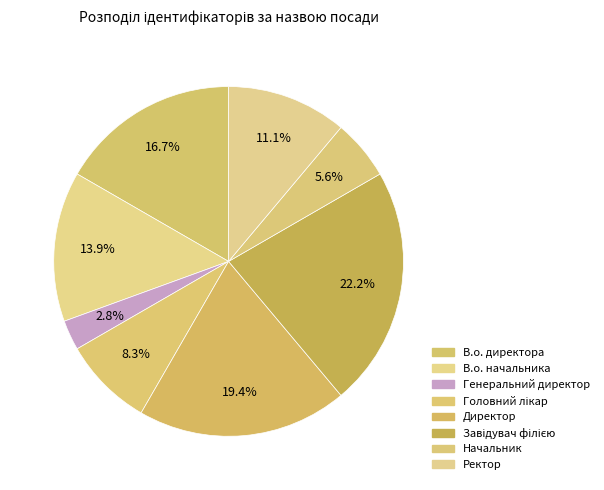

Does Начальник account for over 50% of the chart?

No